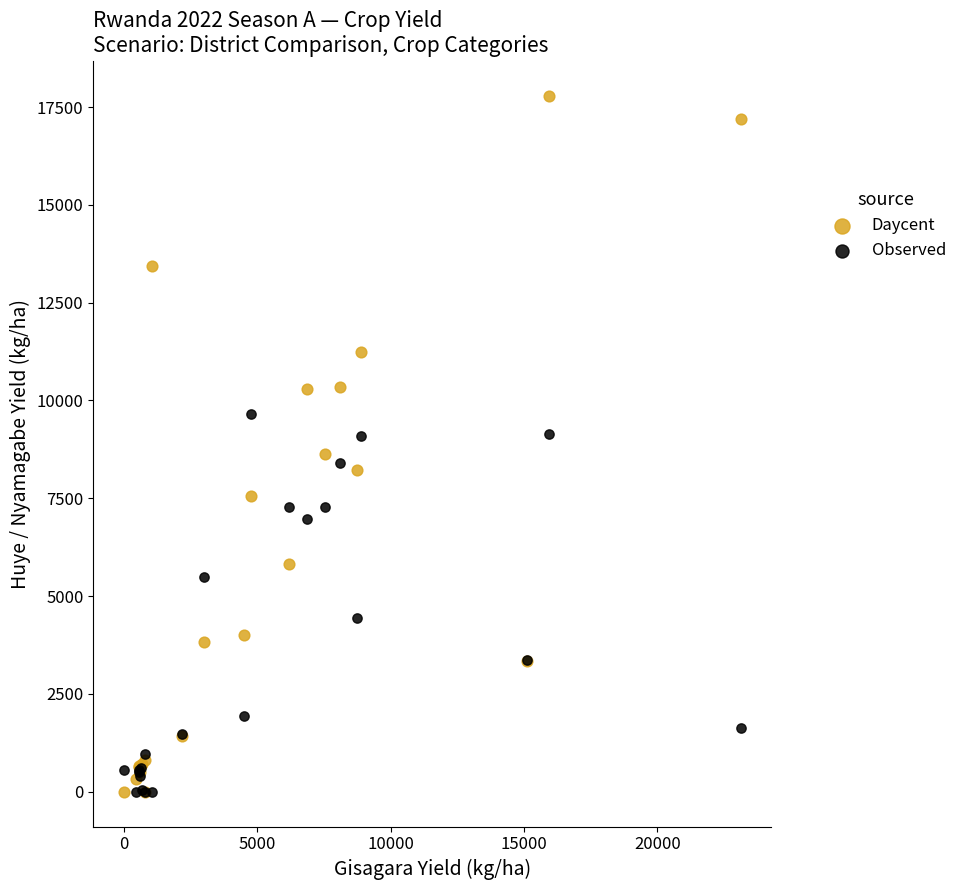

What are all the series names shown in the legend?

Daycent, Observed